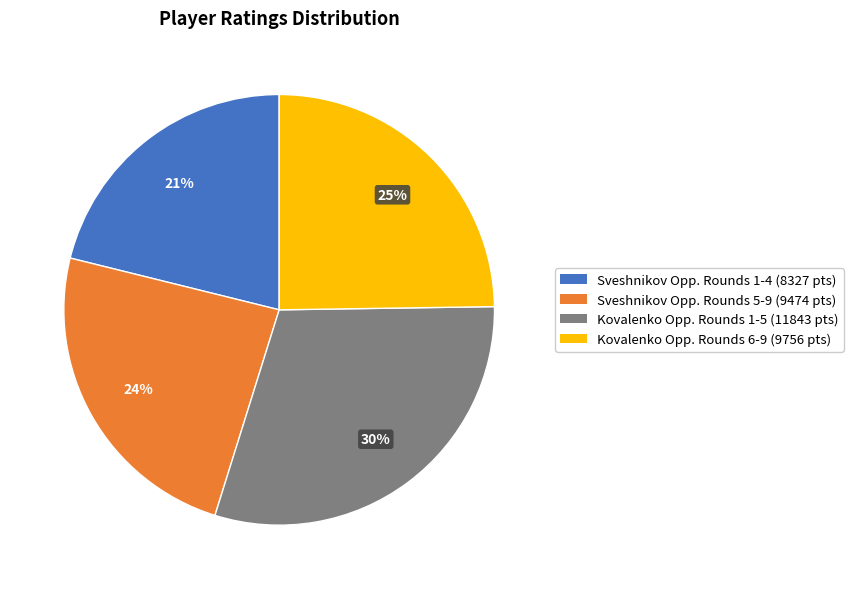

To the nearest percent, what is the average slice percentage?

25%